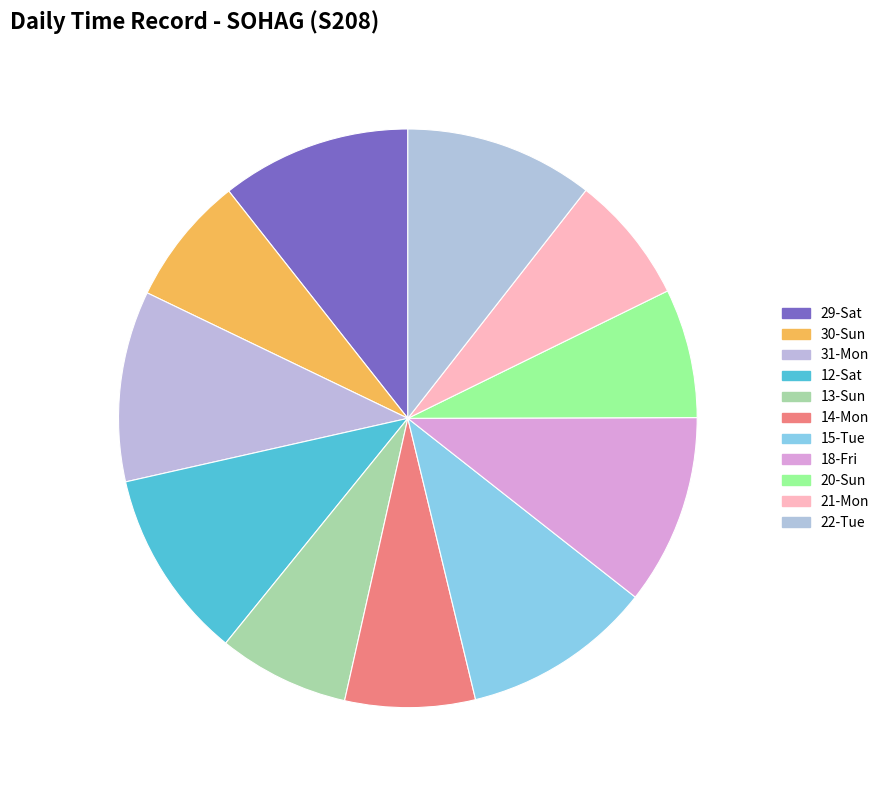

Is 20-Sun the majority of the pie?

No